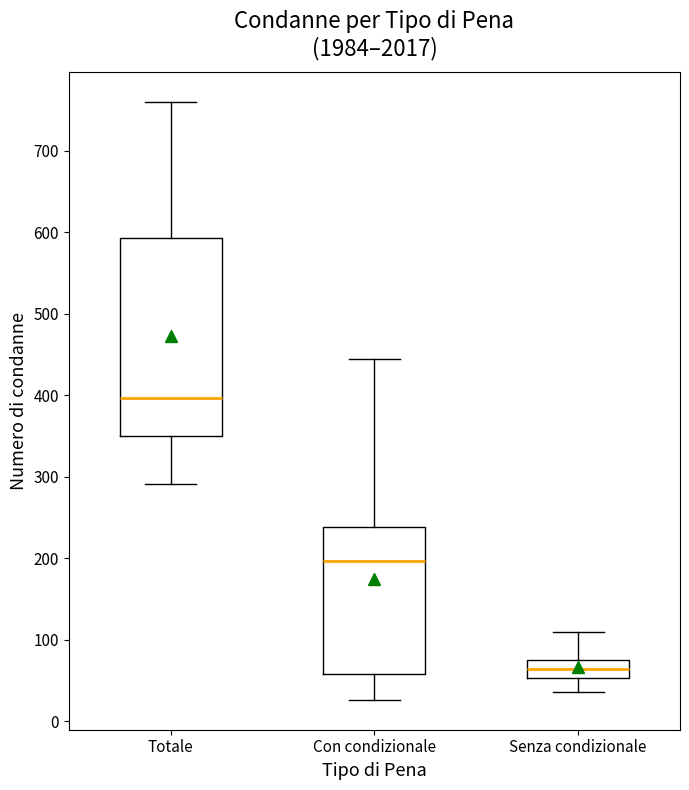

Which box's median line is the highest?

Totale